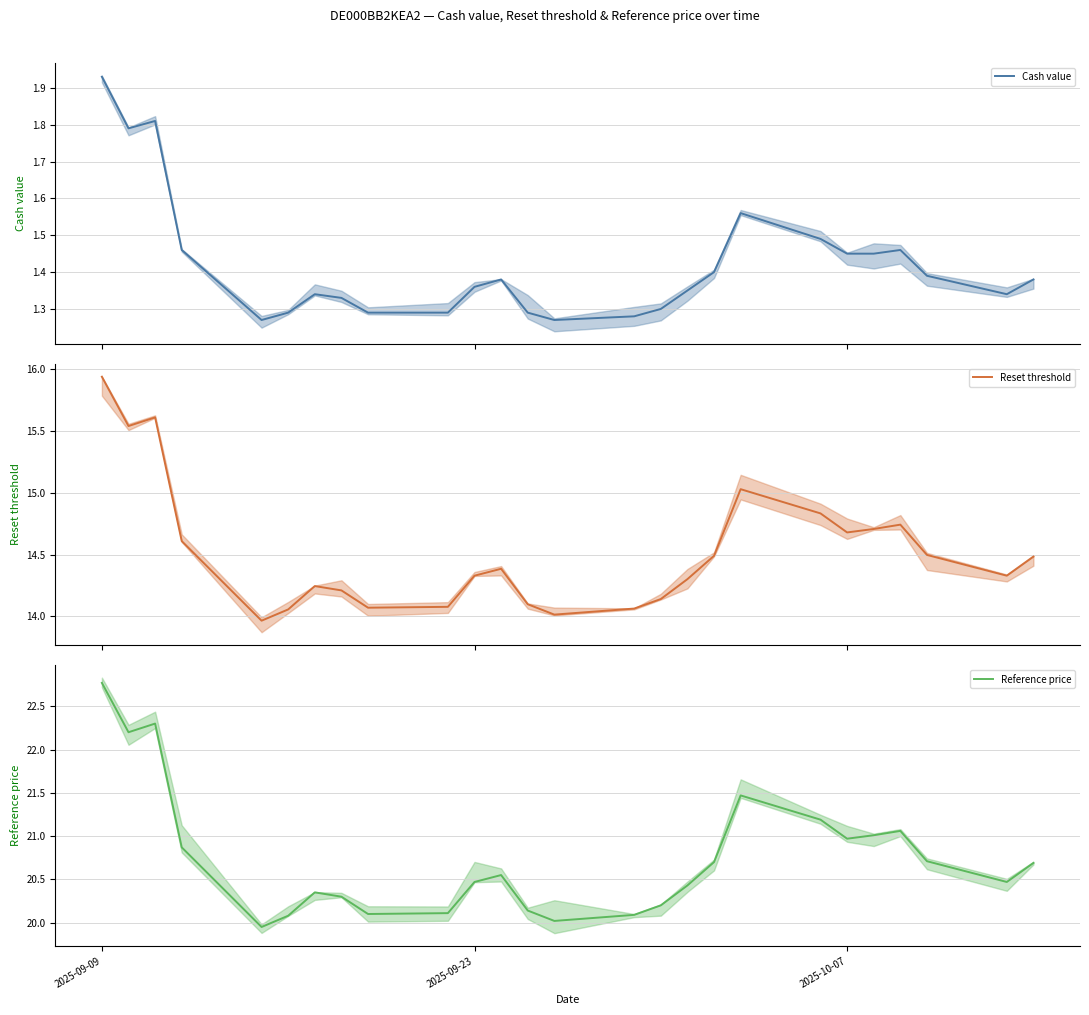

At how many categories does at least one series exceed 3?

26